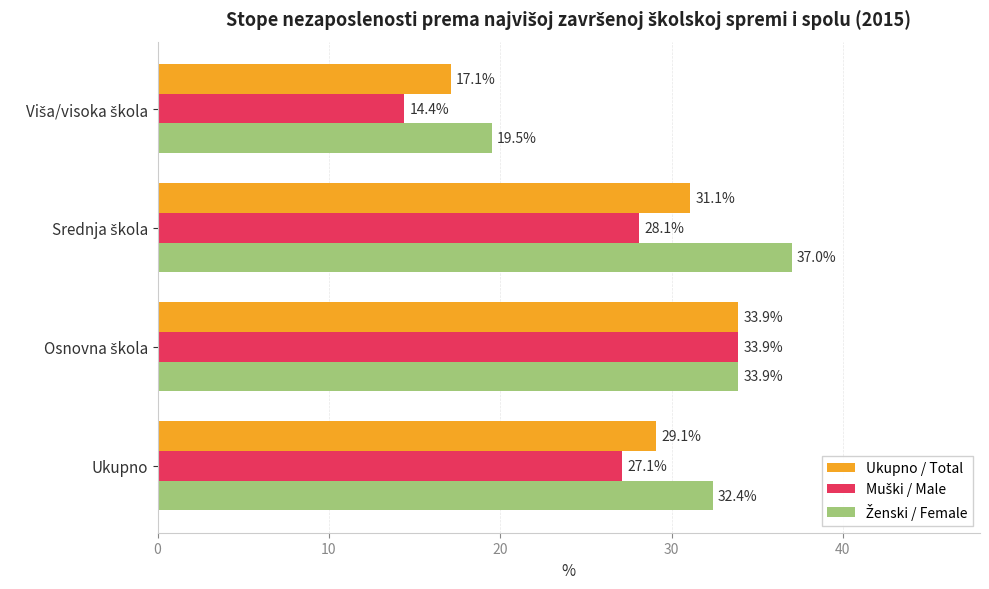

What is the difference between the maximum and minimum values in the Ukupno / Total series?

16.8